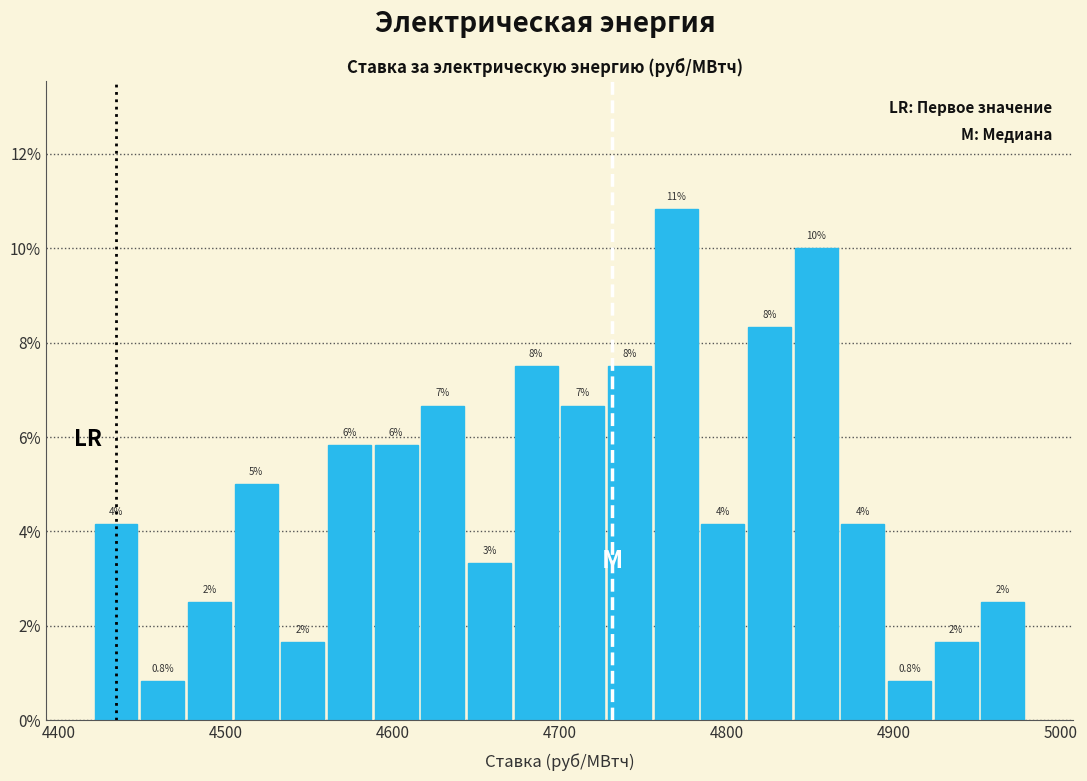

Around what value on the x-axis is the tallest bar? Give the approximate position of its centre, as read against the axis.

4770